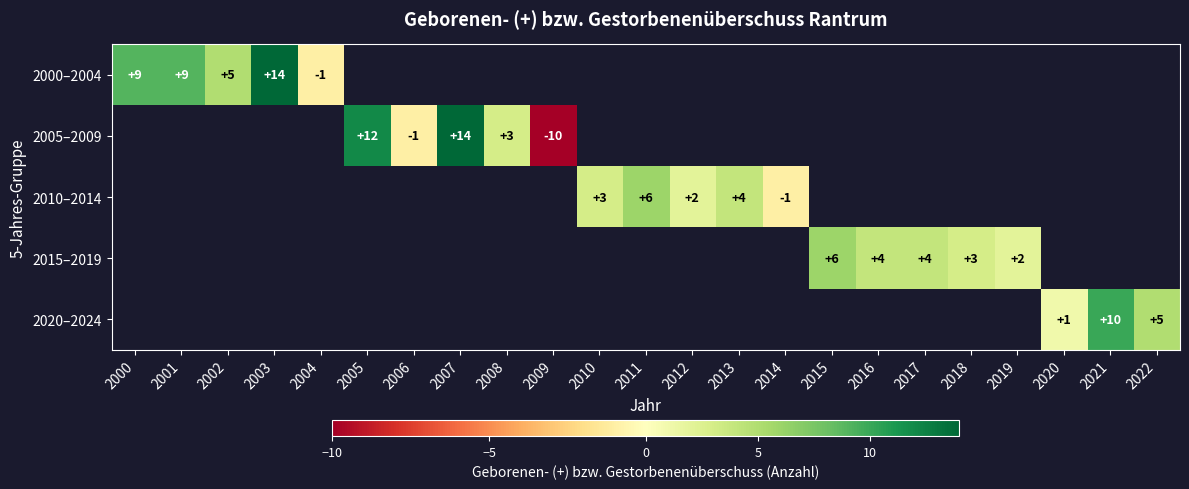

The 2005–2009 series shows -10 at 2009. True or false?

True